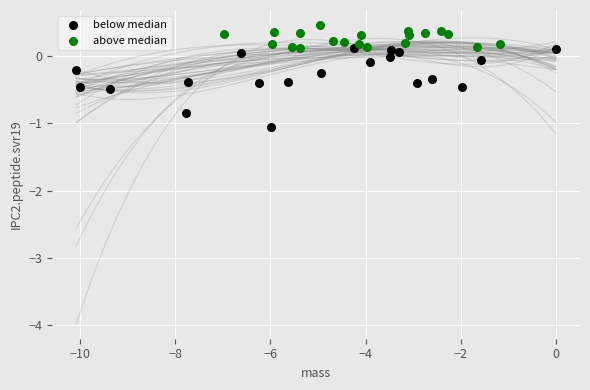

Which series has the widest spread of Y values?

below median